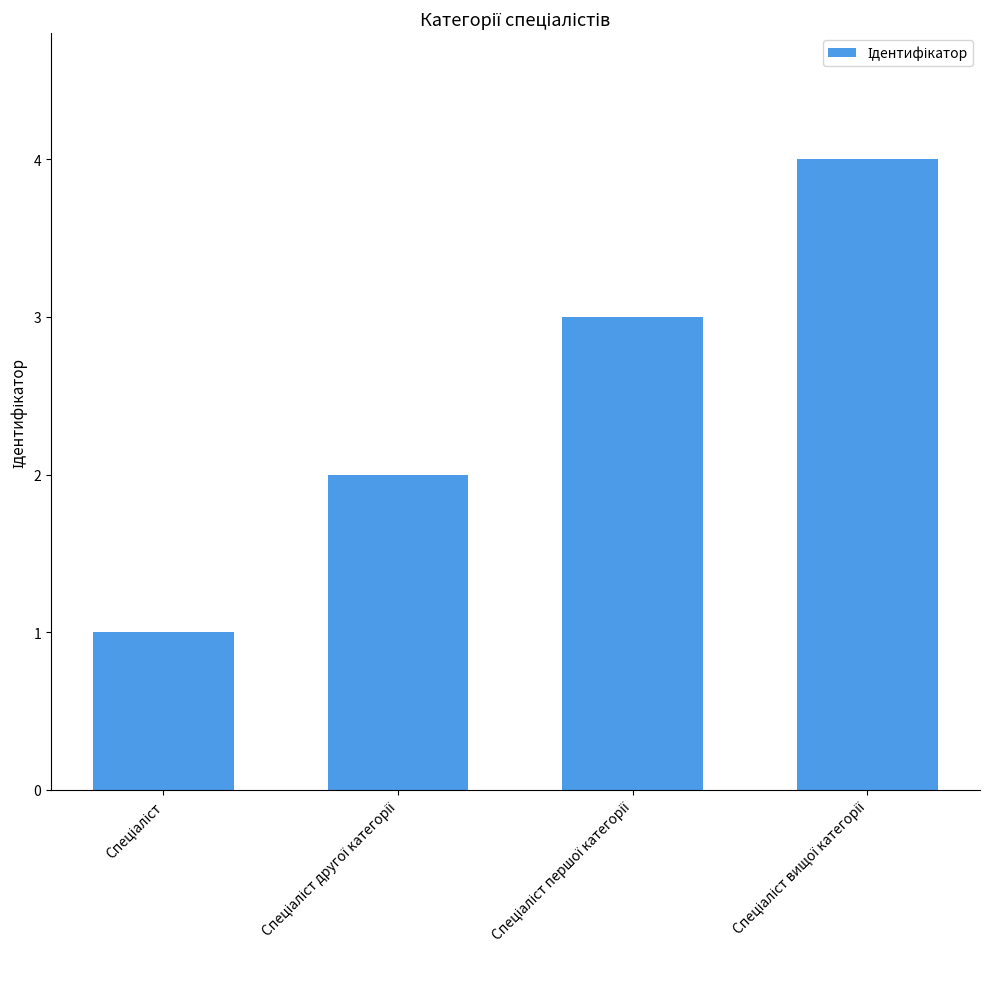

What is the sum of all values?

10